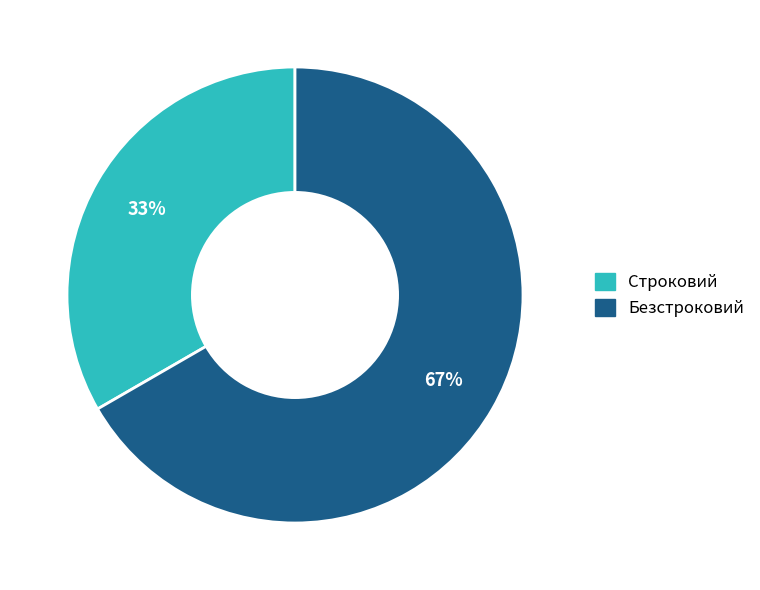

To the nearest percent, what is the combined percentage of Строковий and Безстроковий?

100%